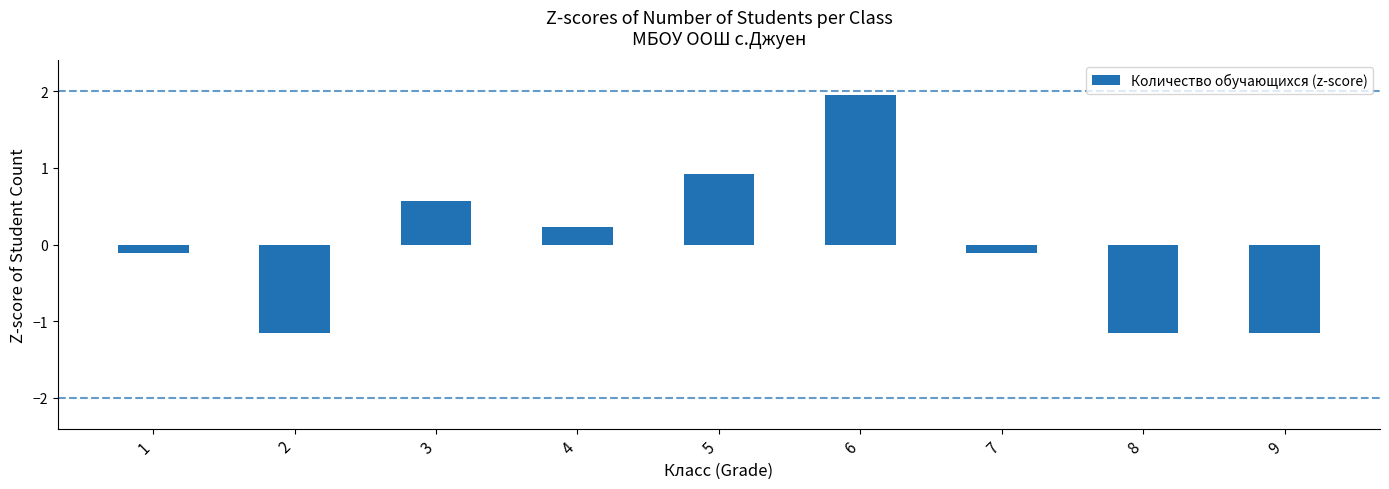

What is the minimum value shown in the chart?

-1.1